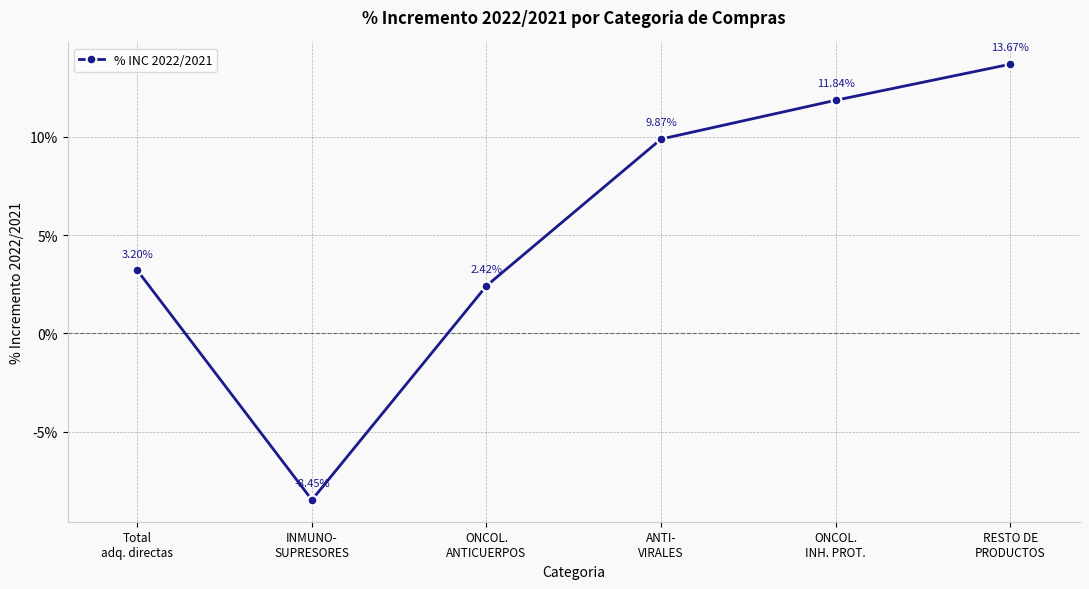

What is the greatest value displayed?

0.1